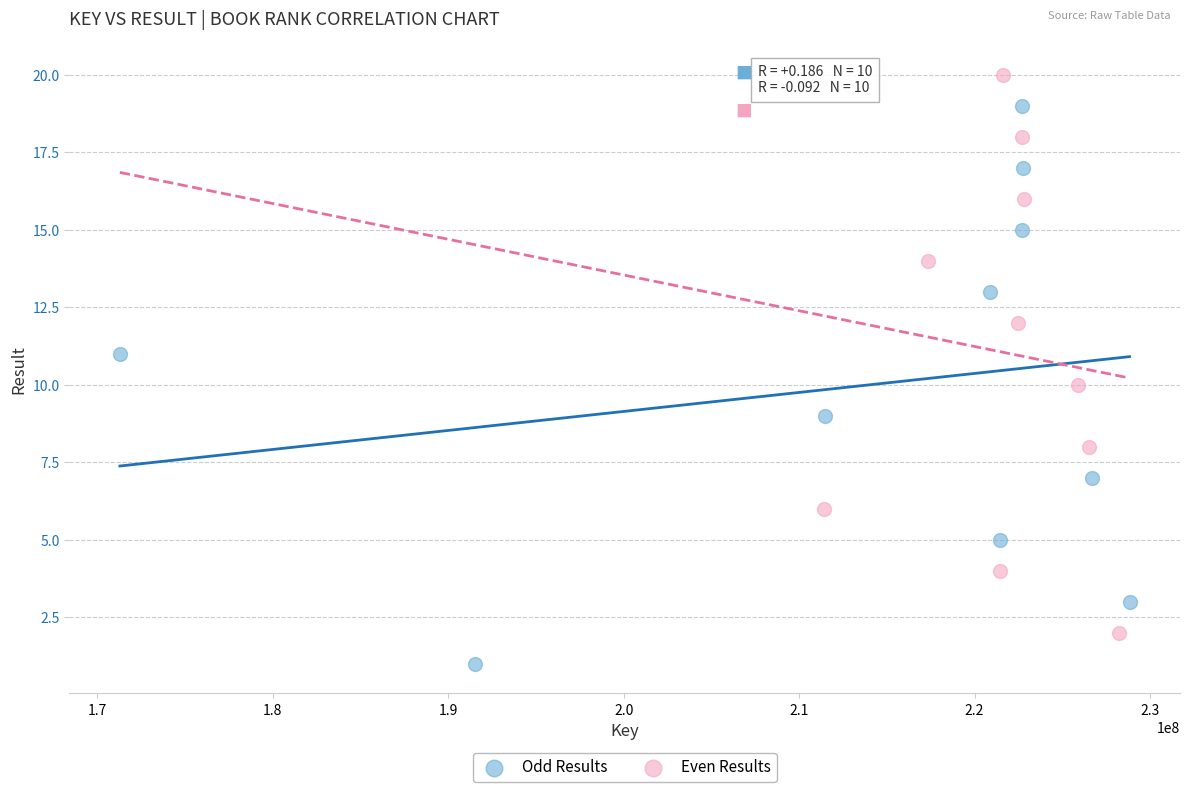

Which series reaches the minimum Y coordinate?

Odd Results